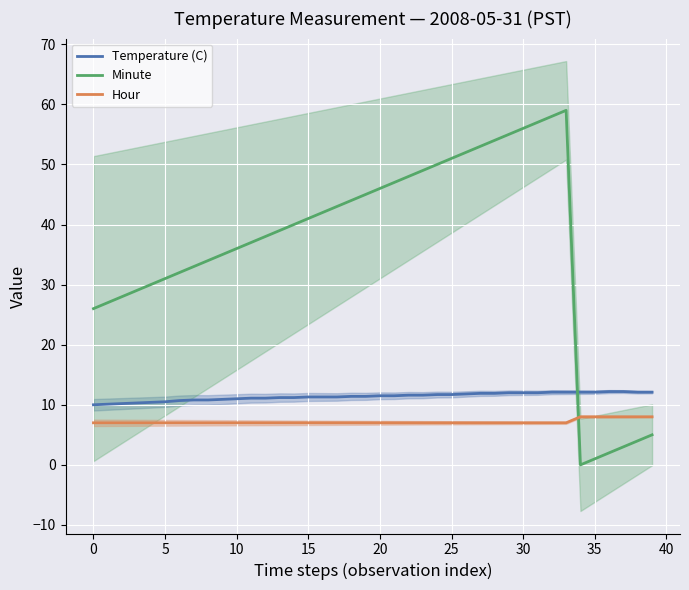

True or false: Minute and Temperature (C) cross at least once.

True